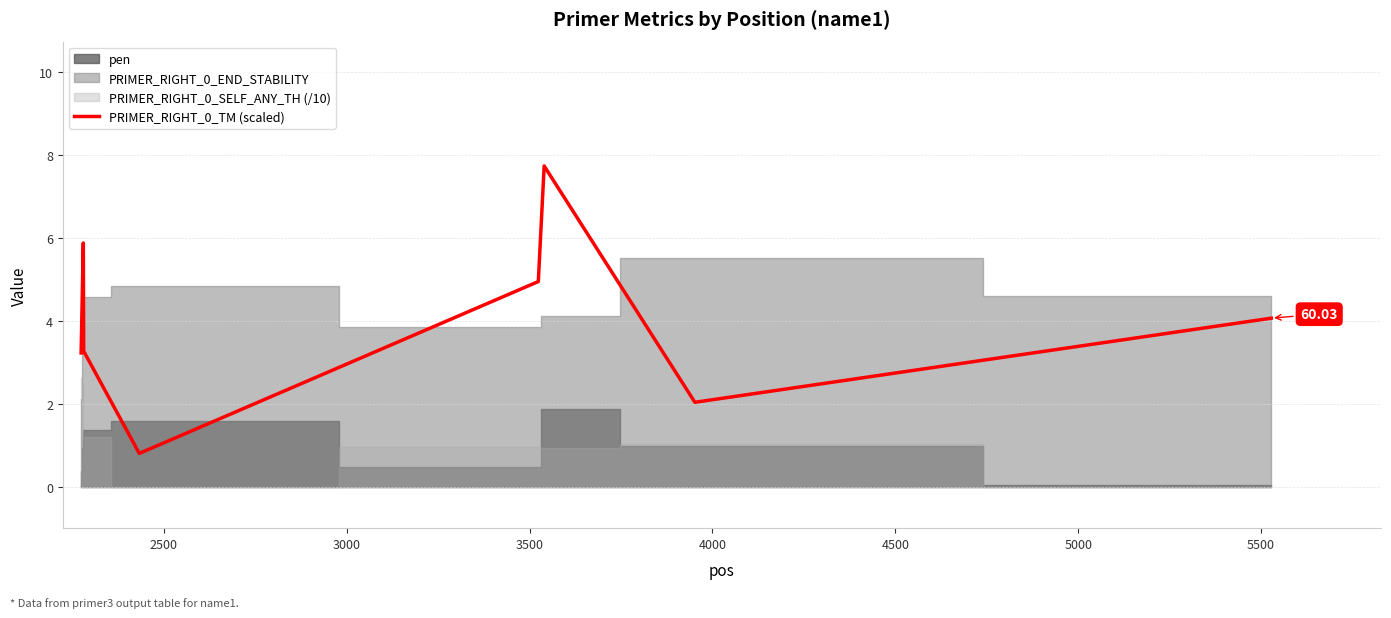

What is the sum of all values?

32.0